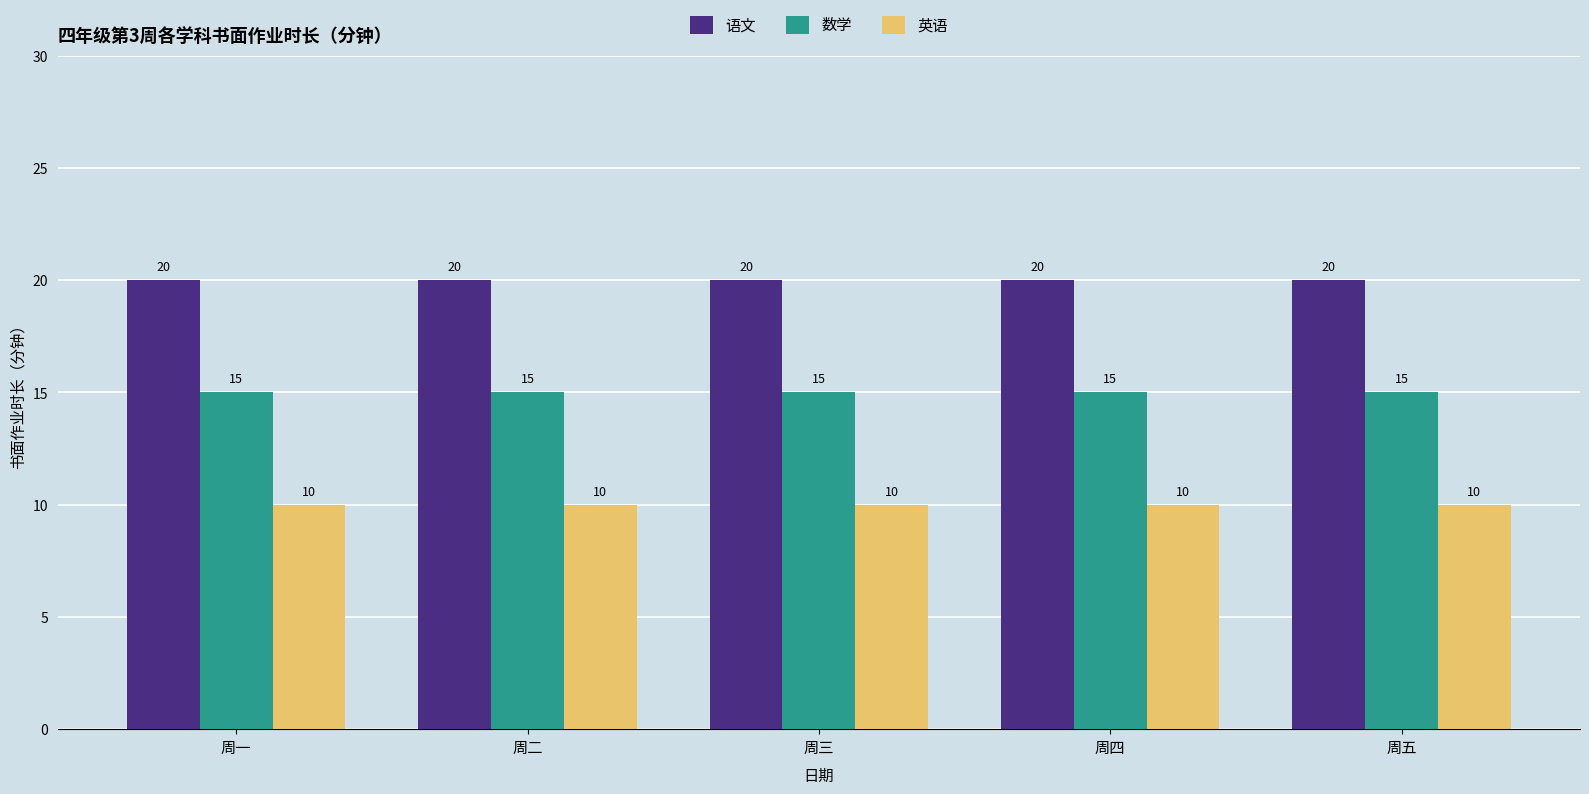

How many bars are there in each group?

3